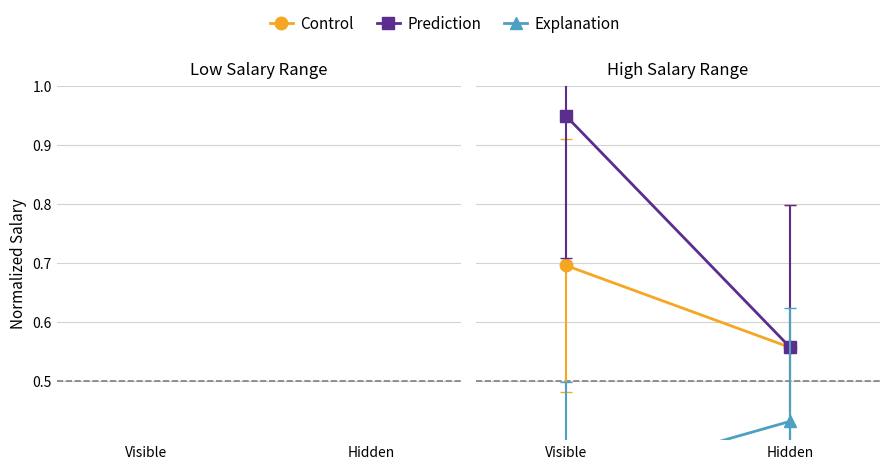

How many series are shown in this chart?

3